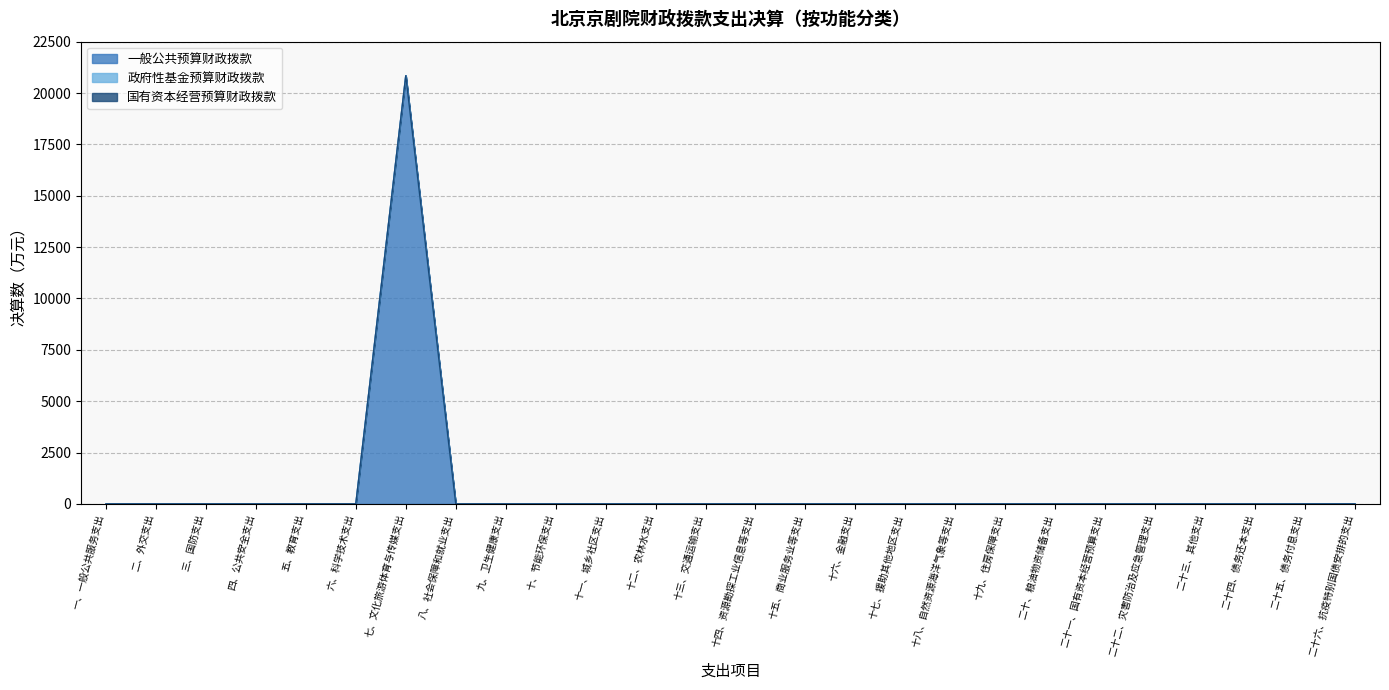

Which series has the largest total across all categories?

一般公共预算财政拨款